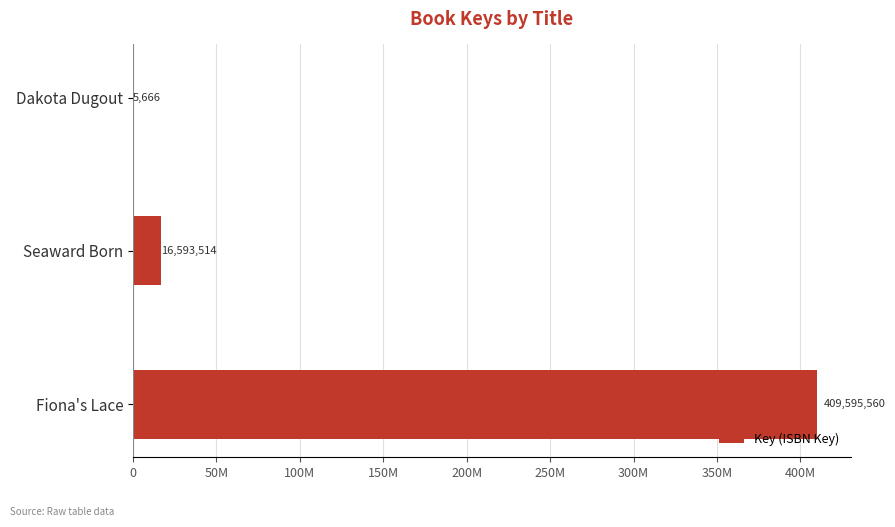

What is the smallest value displayed?

5666